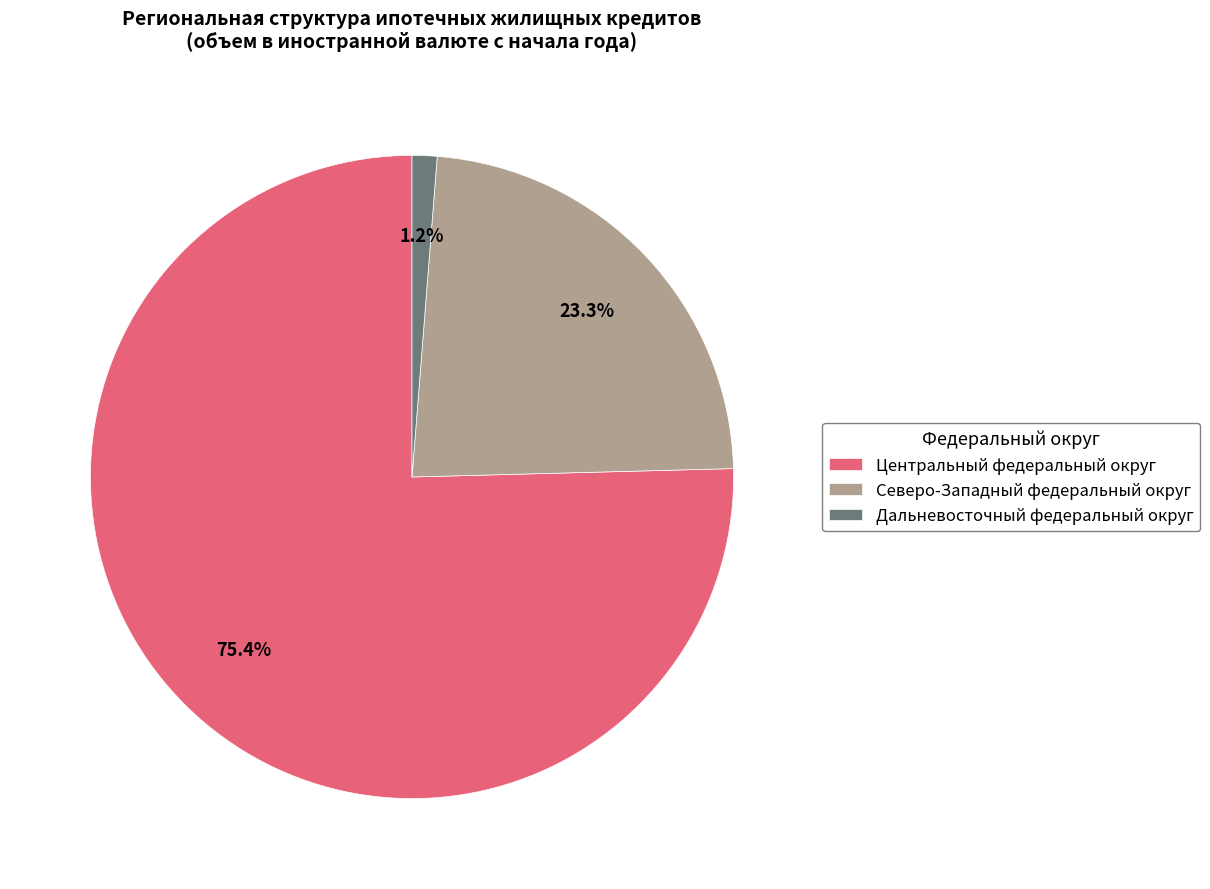

Is there a majority slice in this chart?

Yes